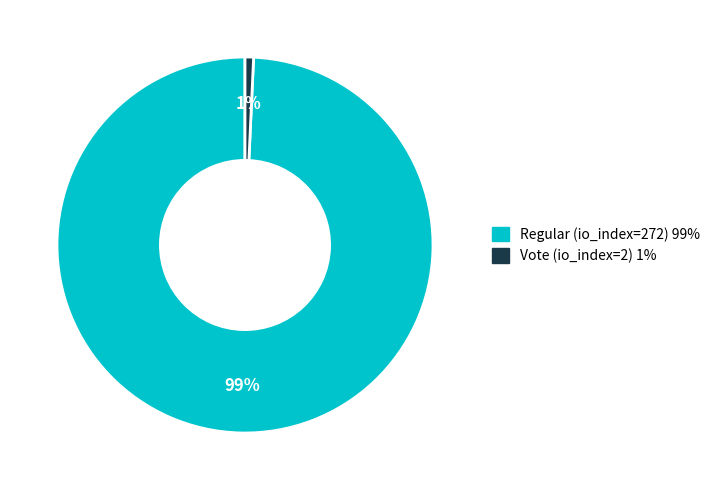

Is the sum of Regular (io_index=272) and Vote (io_index=2) greater than half?

Yes